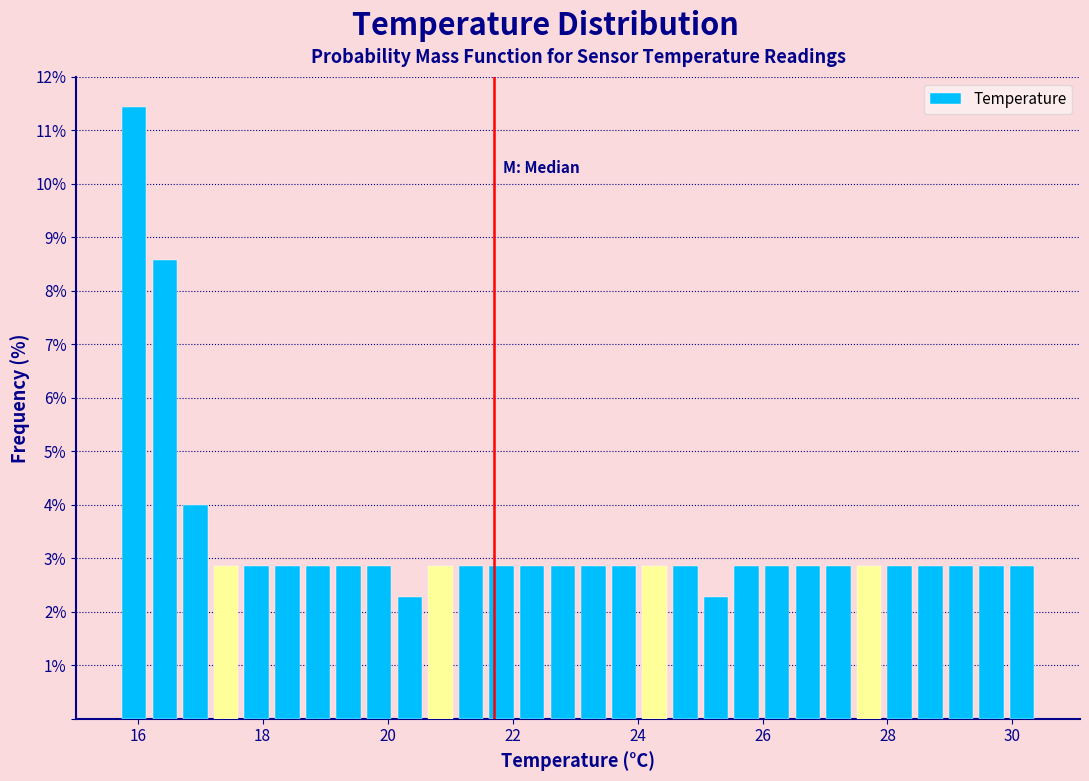

Around what value on the x-axis is the tallest bar? Give the approximate position of its centre, as read against the axis.

16.0